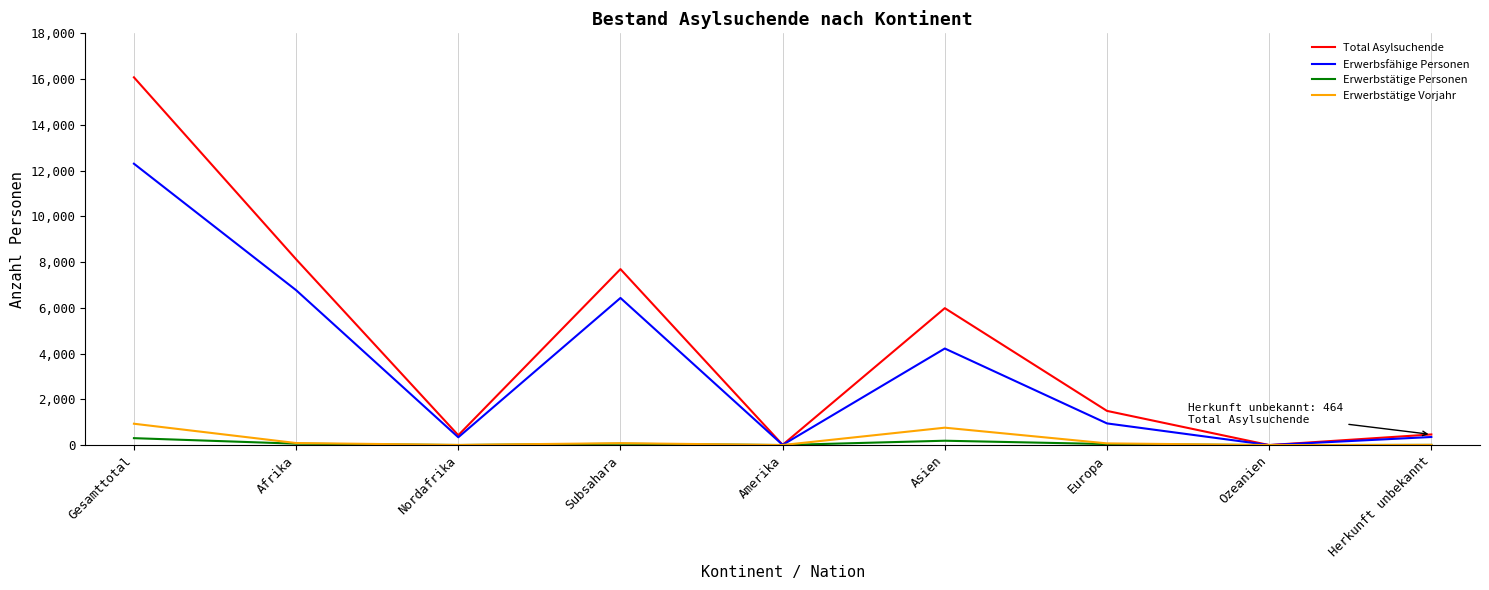

How many categories are shown in the chart?

9